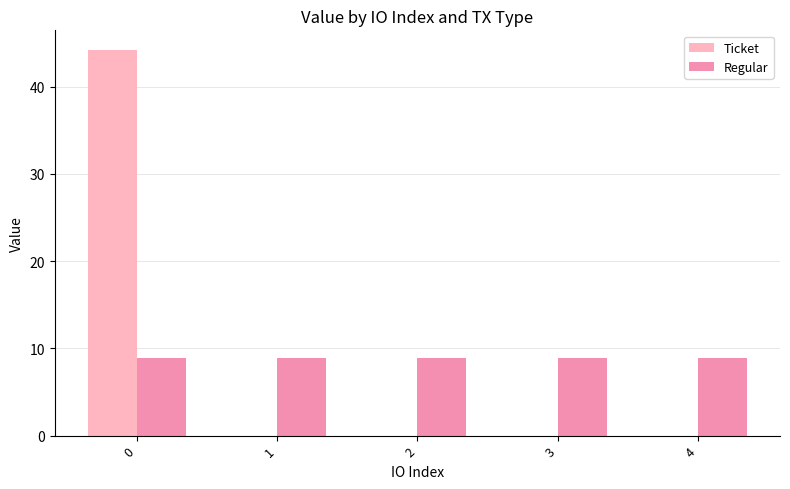

What is the maximum value for Regular?

8.8